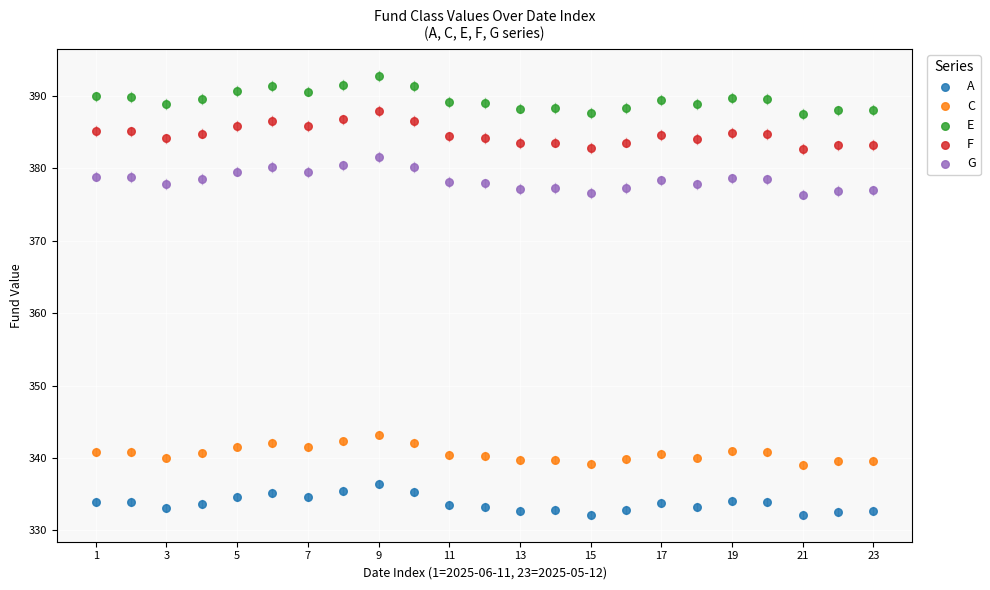

Across all data points, what is the range of Y values (max minus min)?

60.6